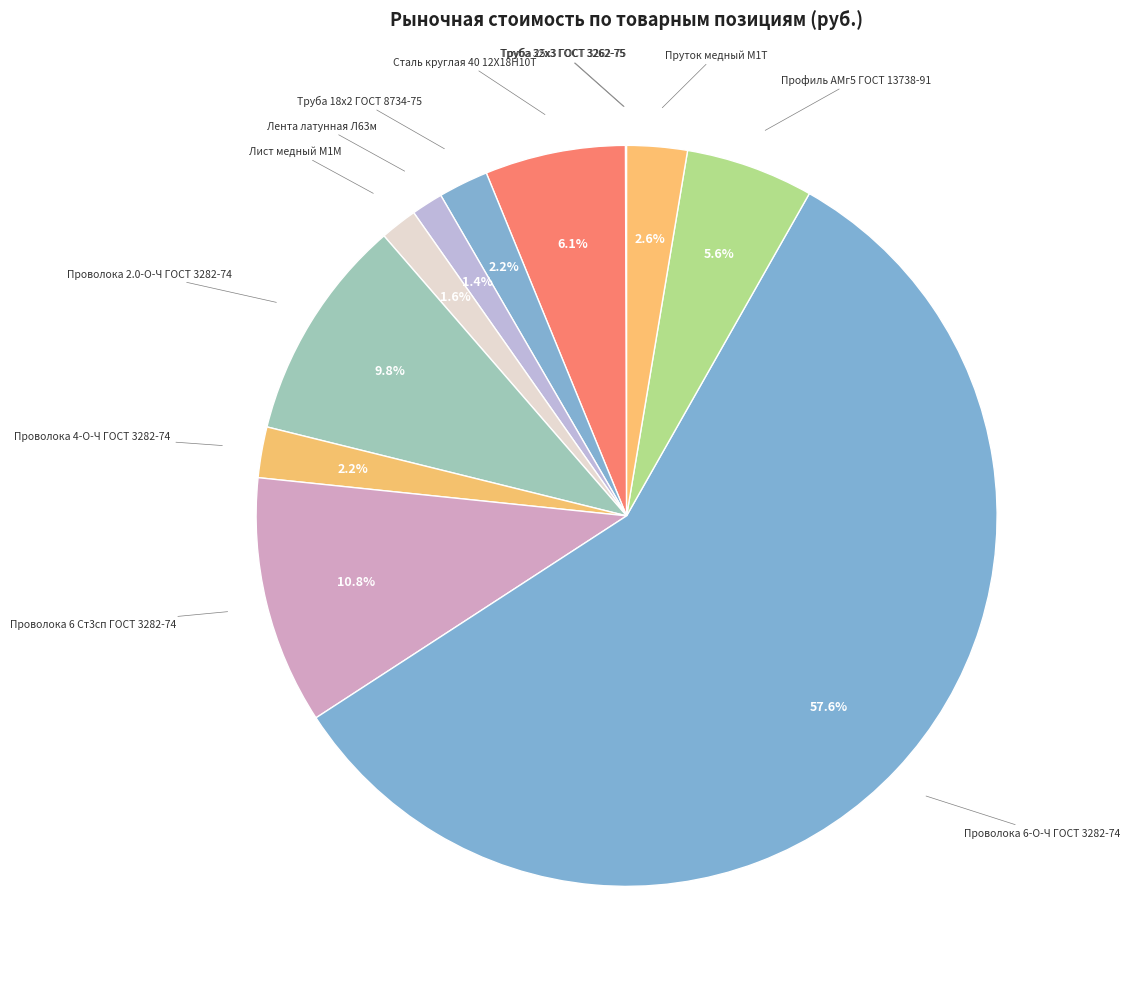

What is the ratio of the value at Лист медный М1М to the value at Пруток медный М1Т?

0.6